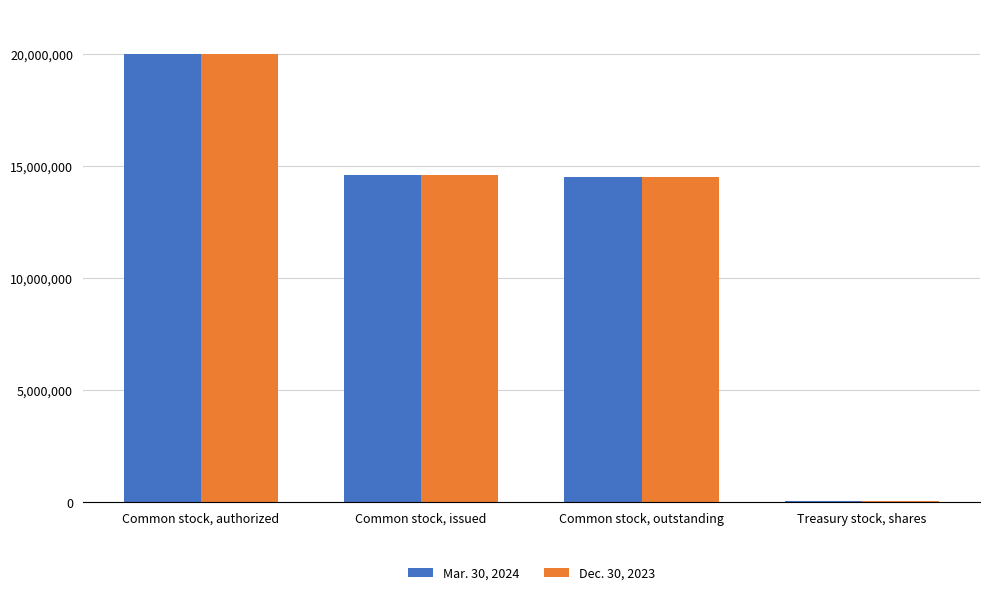

Rank the categories by Mar. 30, 2024 value from lowest to highest.

Treasury stock, shares, Common stock, outstanding, Common stock, issued, Common stock, authorized